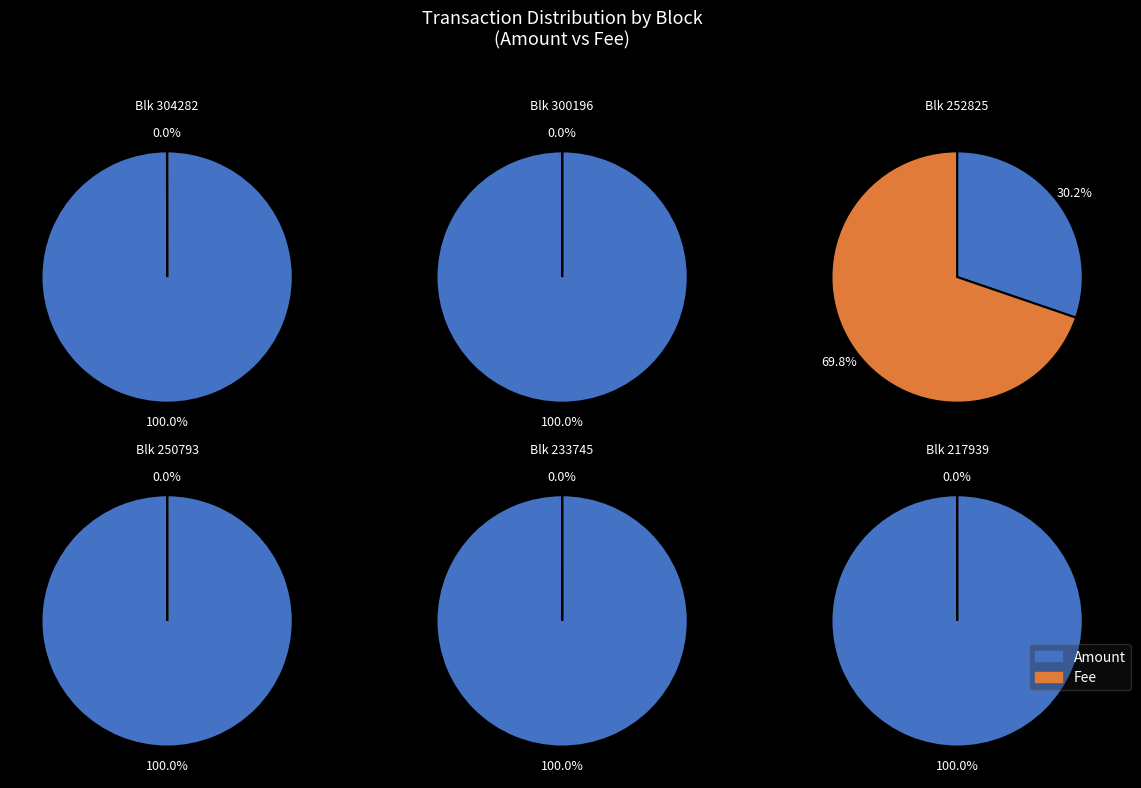

Do 217939 and 252825 together represent more than half of the pie?

No